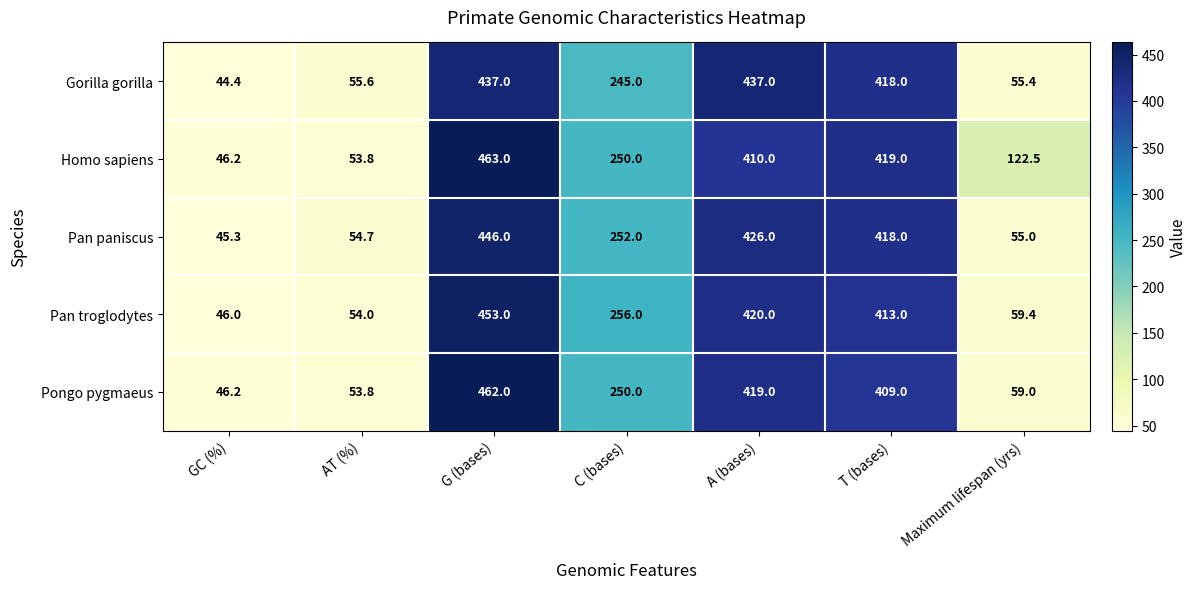

At which label does Gorilla gorilla first exceed 245?

G (bases)